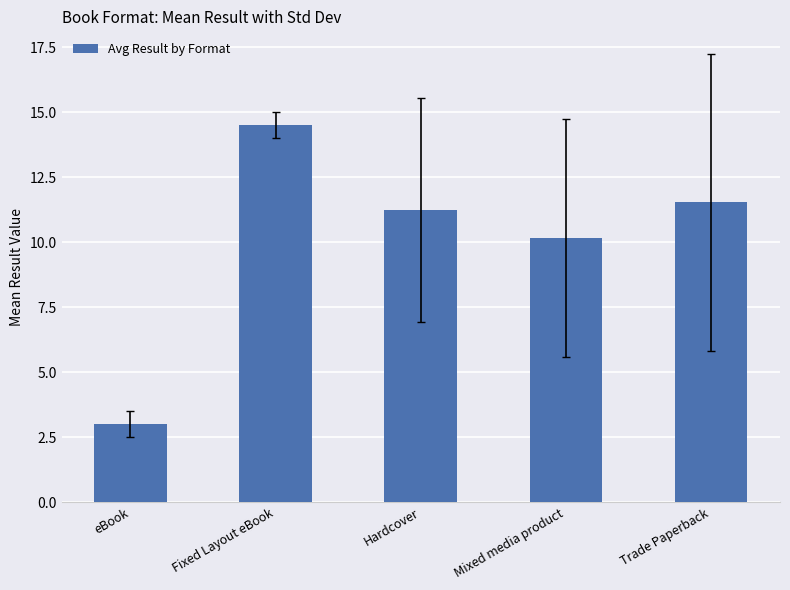

Which has a higher value, Hardcover or eBook?

Hardcover